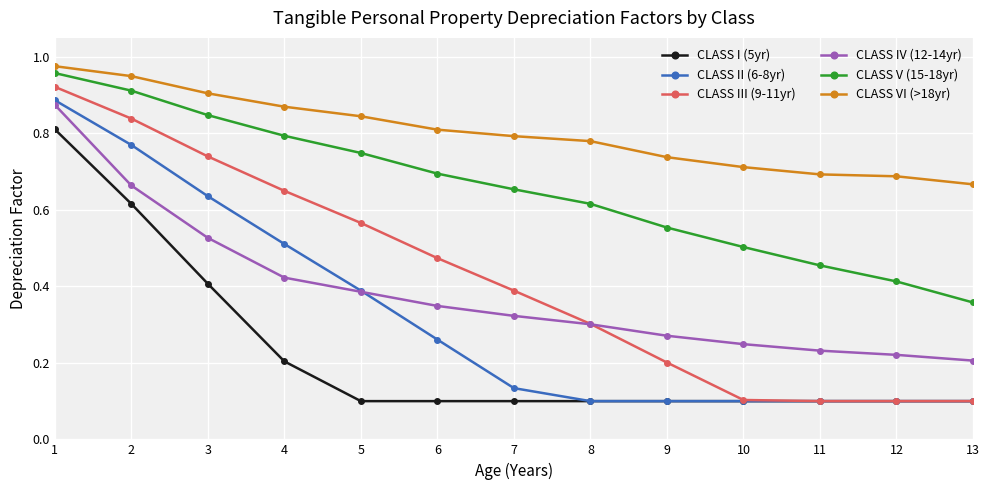

At which category is the sum across all series the highest?

1